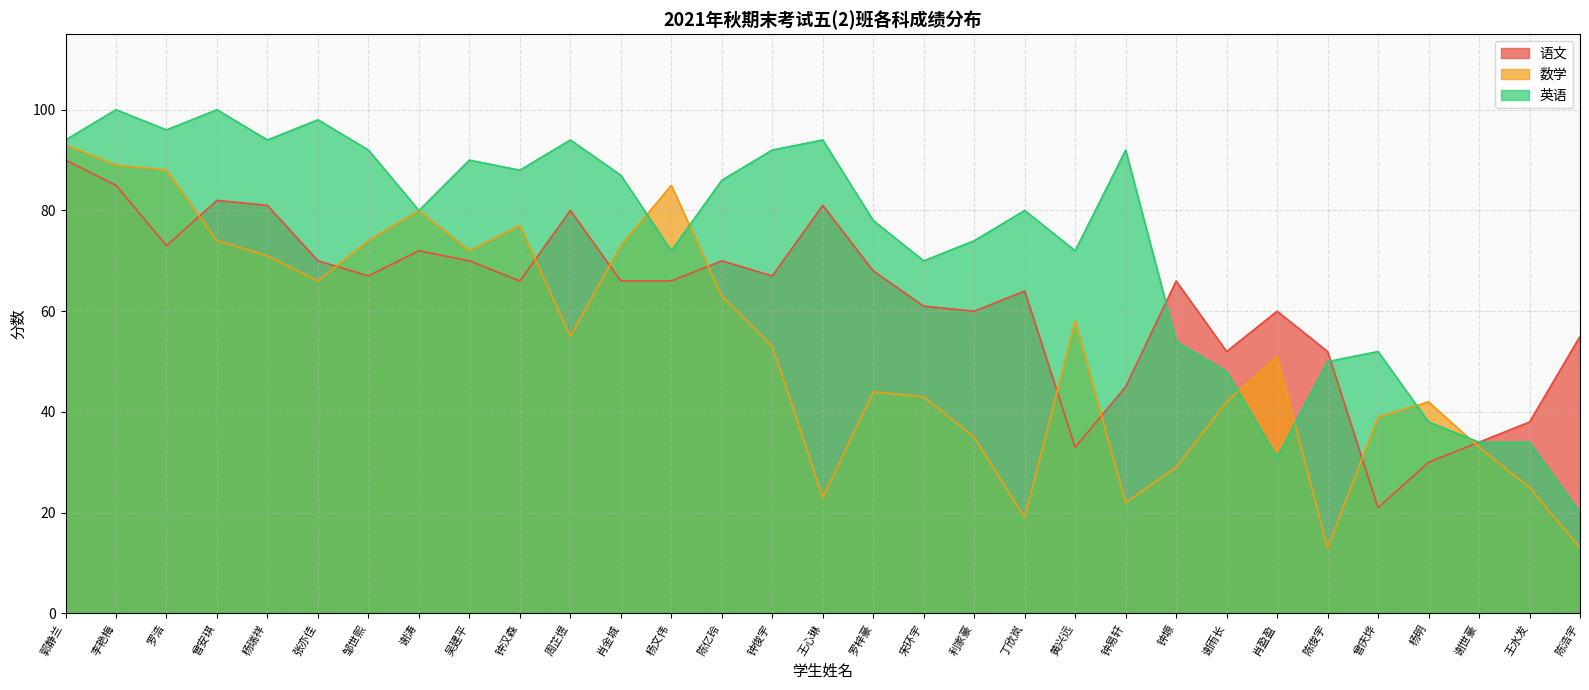

Rank the series by their average value, from lowest to highest.

数学, 语文, 英语